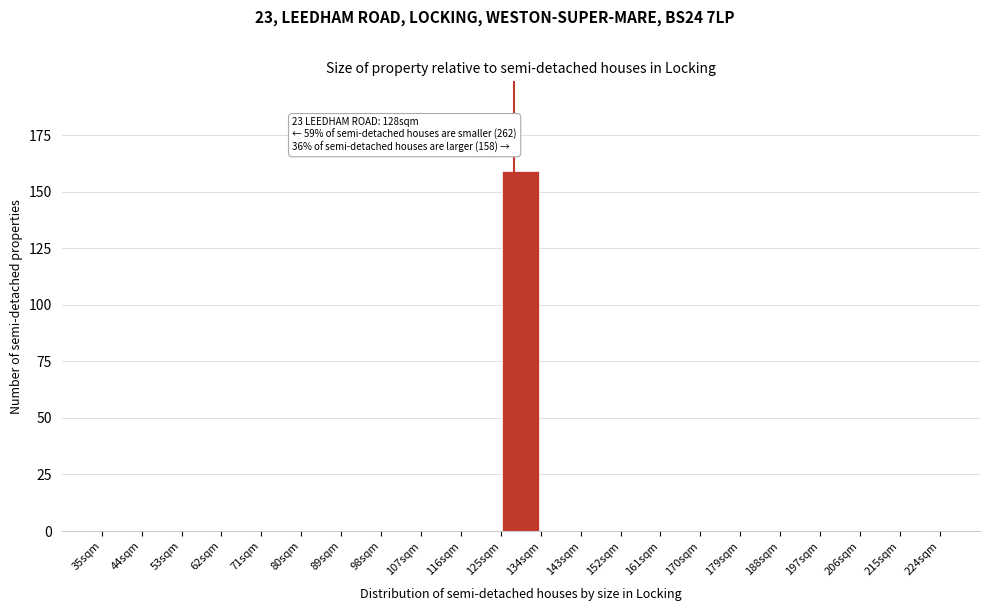

Over which range of the x-axis is the bar tallest?

125 to 134